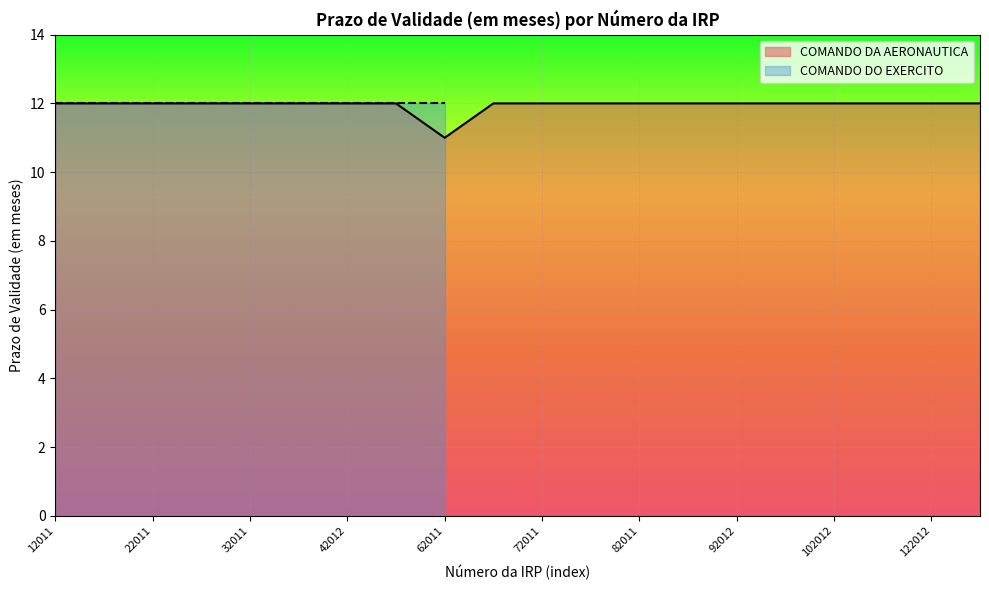

How many interior local valleys (lower than both neighbors) does the data have?

1